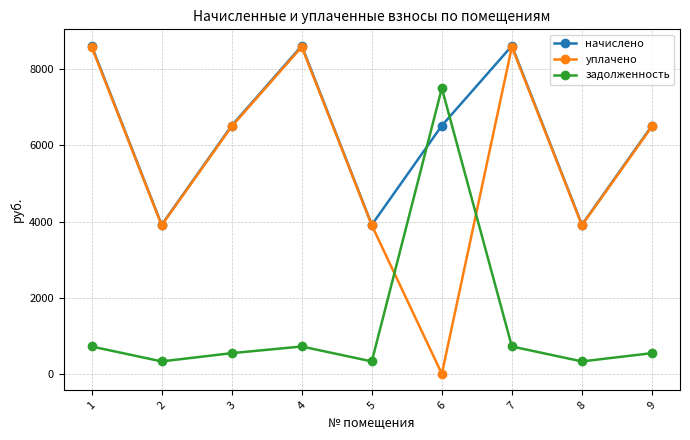

Does the chart display data point markers on the line(s)?

Yes